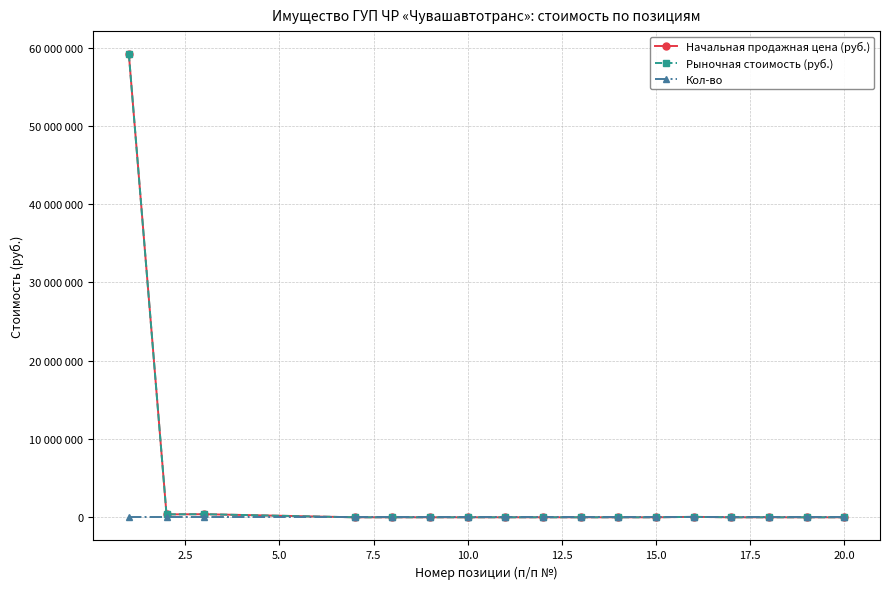

Does the chart have visible grid lines?

Yes